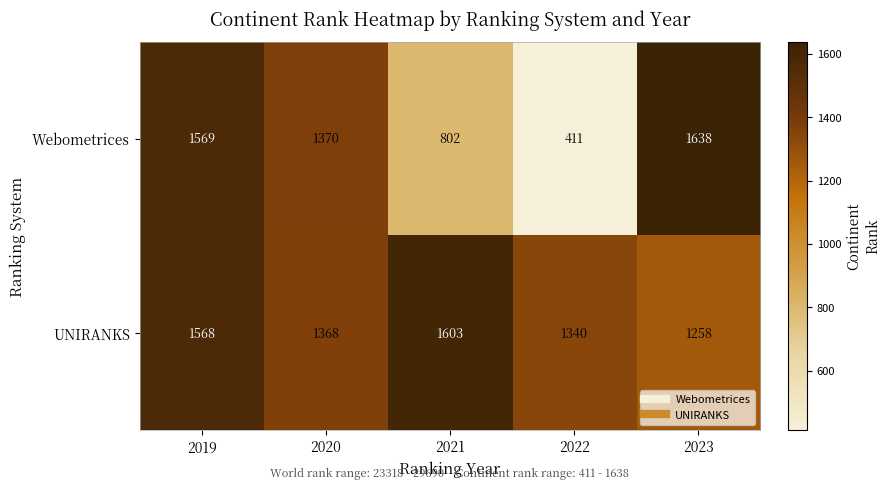

What is the difference between the second highest and second lowest values in the Webometrices series?

767